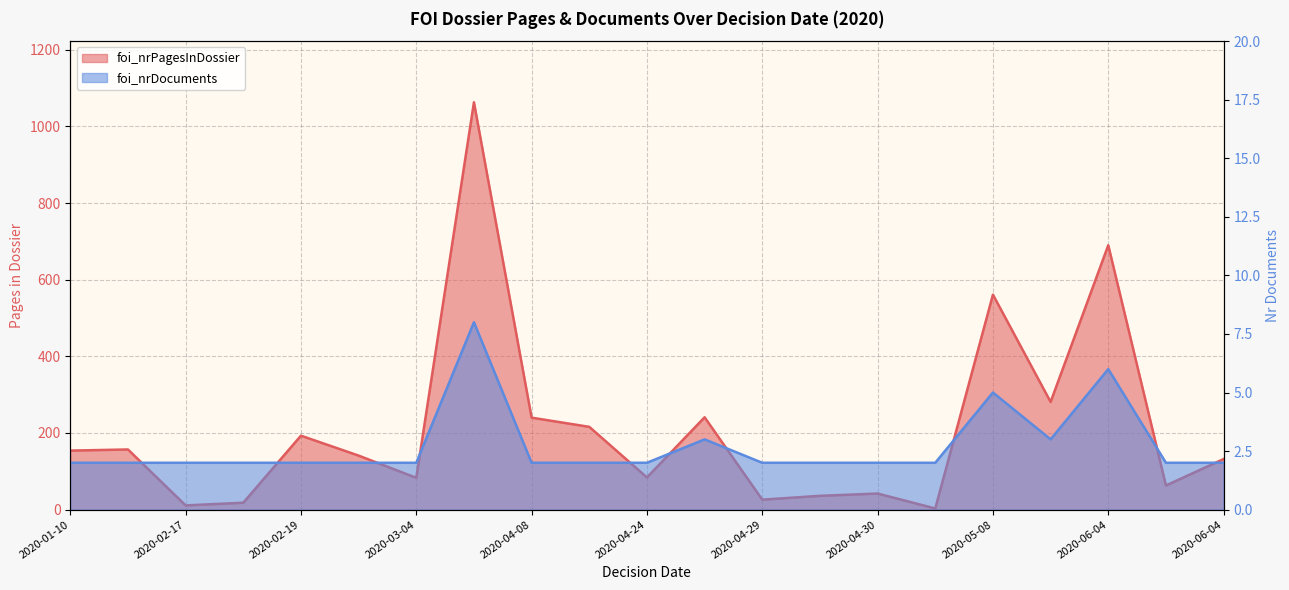

At which label does foi_nrPagesInDossier reach its peak?

2020-04-02